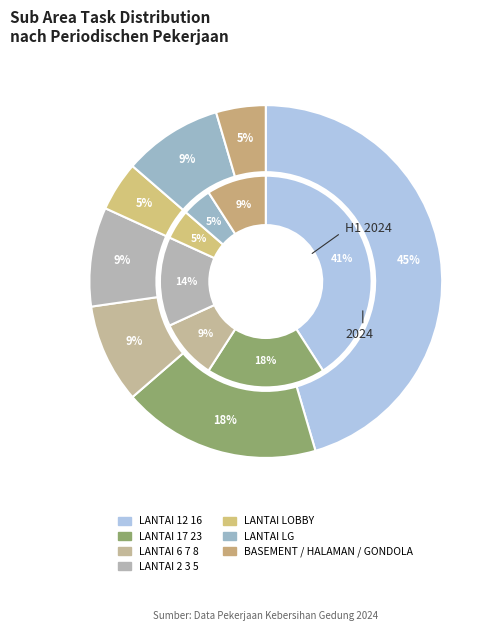

The LANTAI LOBBY slice represents 5% of the pie. True or false?

True